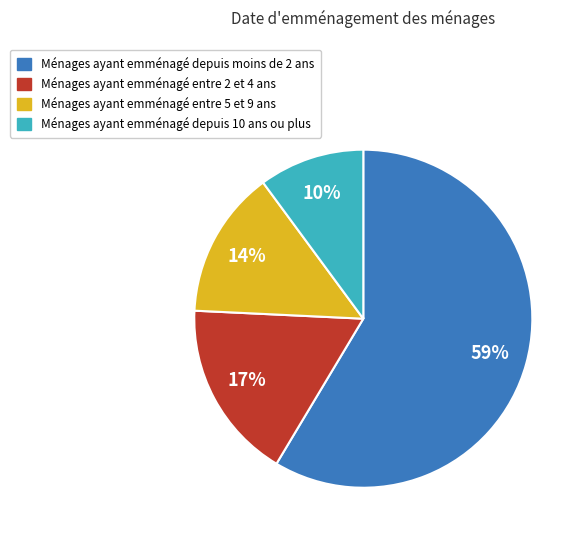

Does any single category account for the majority?

Yes